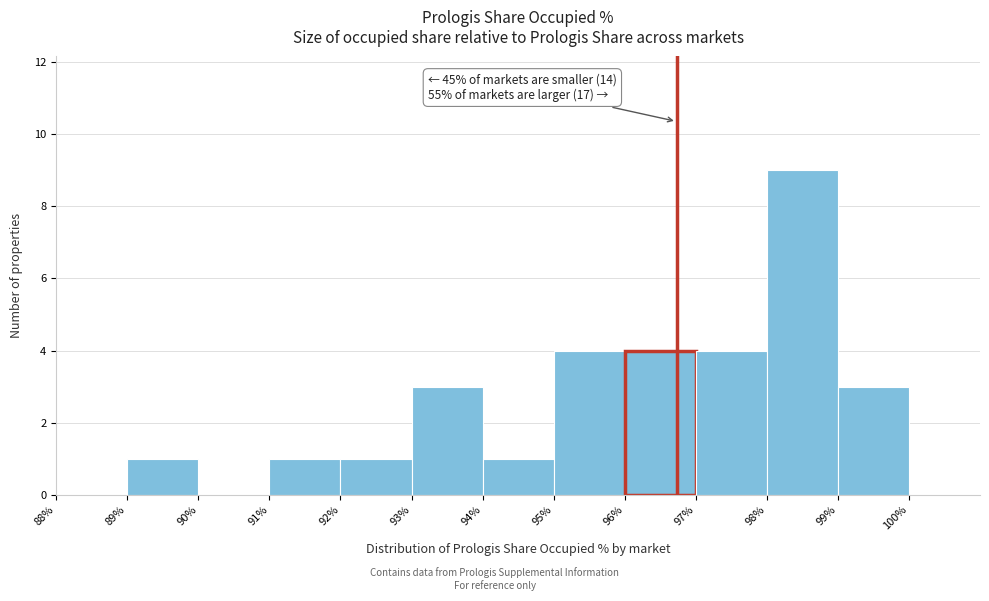

Over which range of the x-axis is the bar tallest?

98% to 99%